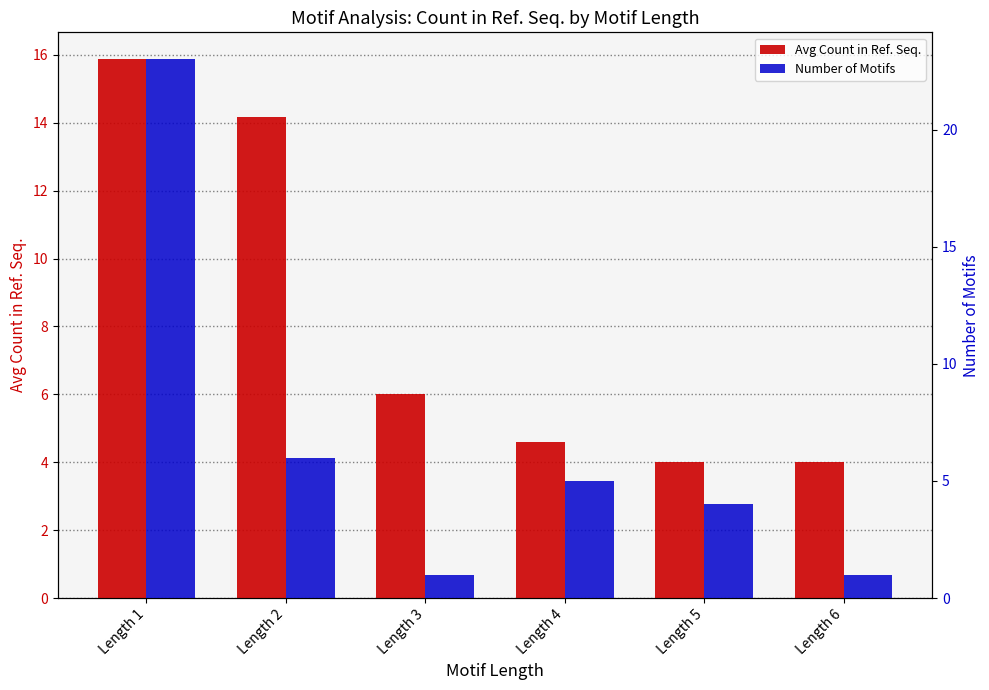

How many groups of bars are there?

6